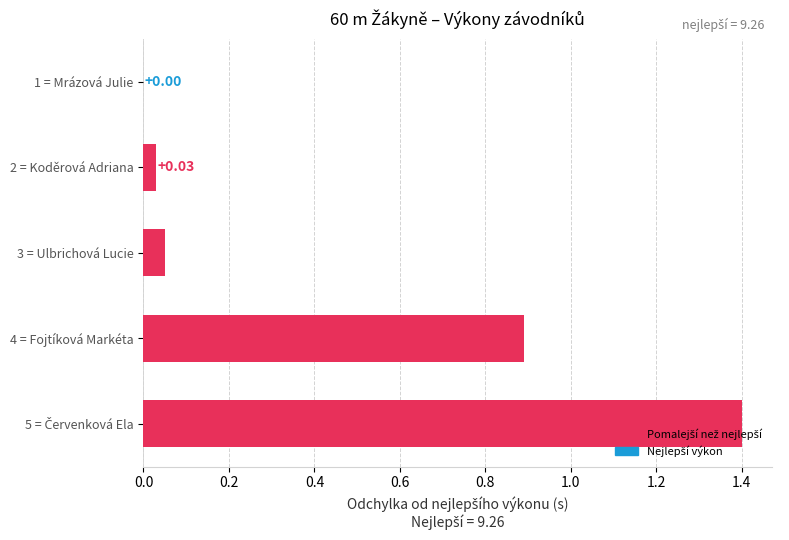

What is the sum of all values?

2.4